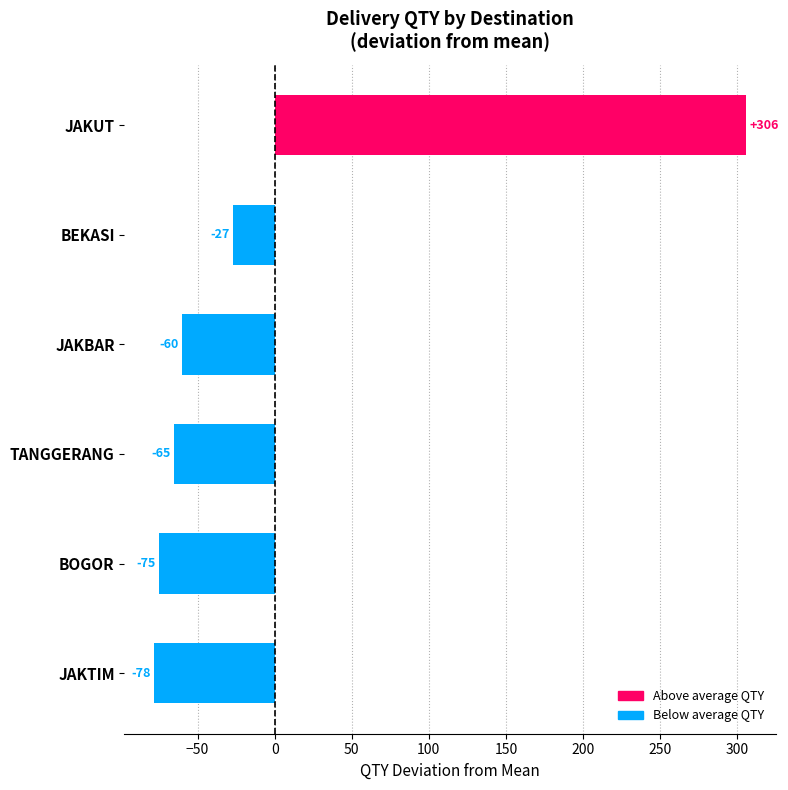

List the labels in order of value, largest first.

JAKUT, BEKASI, JAKBAR, TANGGERANG, BOGOR, JAKTIM